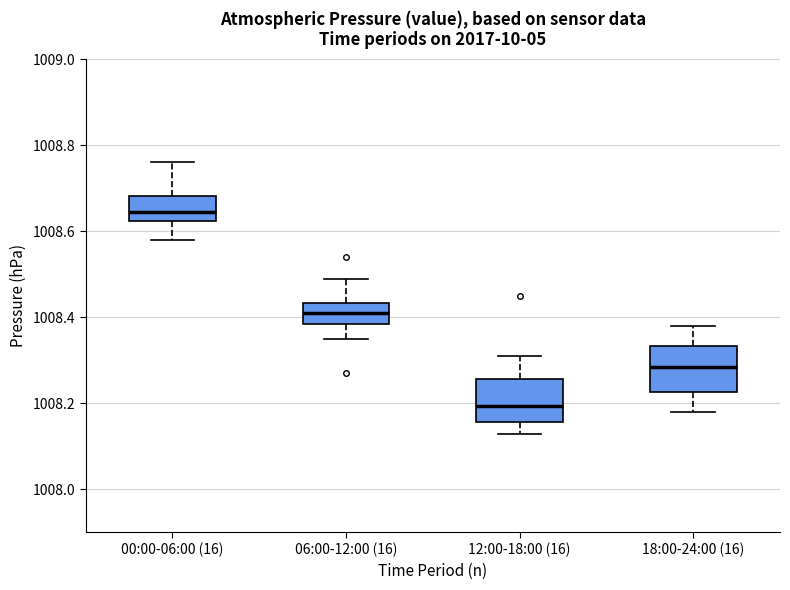

Which box has the lowest median line?

12:00-18:00 (16)